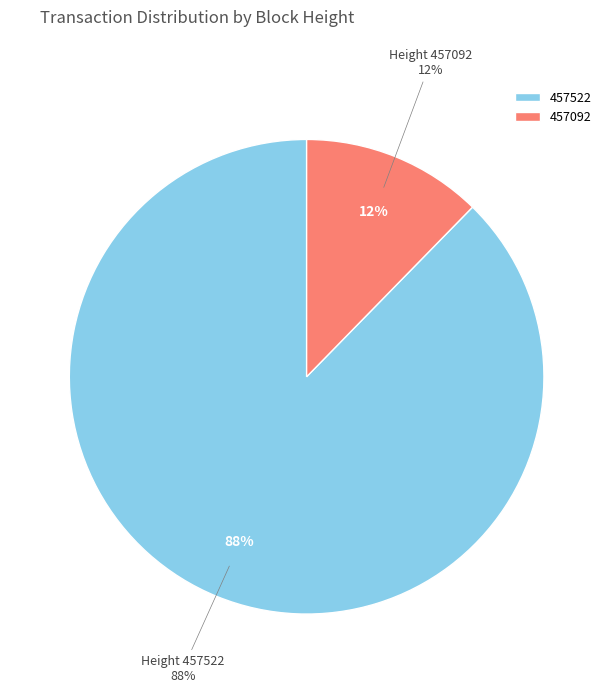

Rank the categories by value from lowest to highest.

457092, 457522